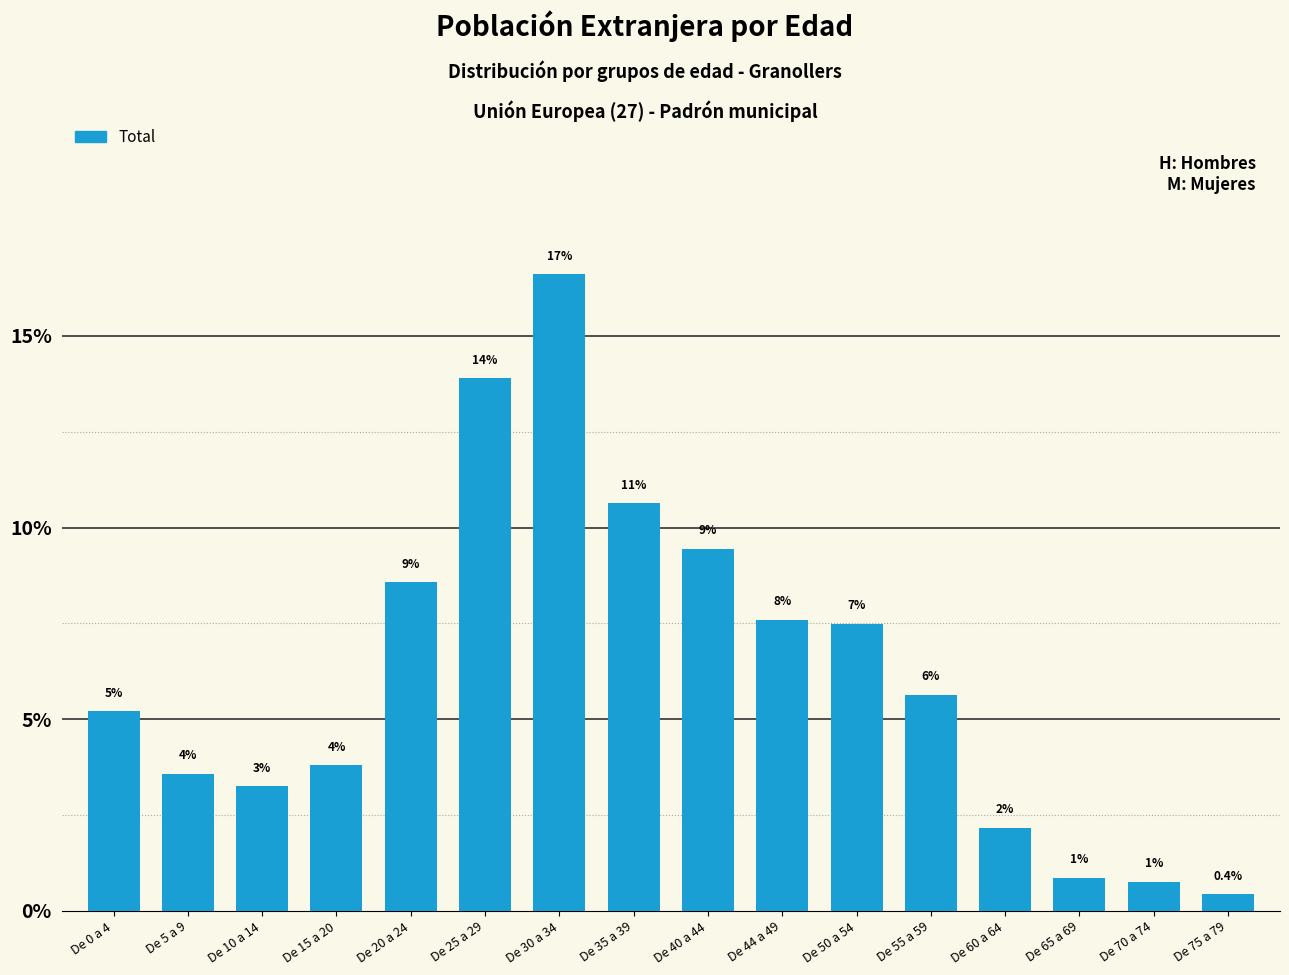

How many bars are there in total?

16